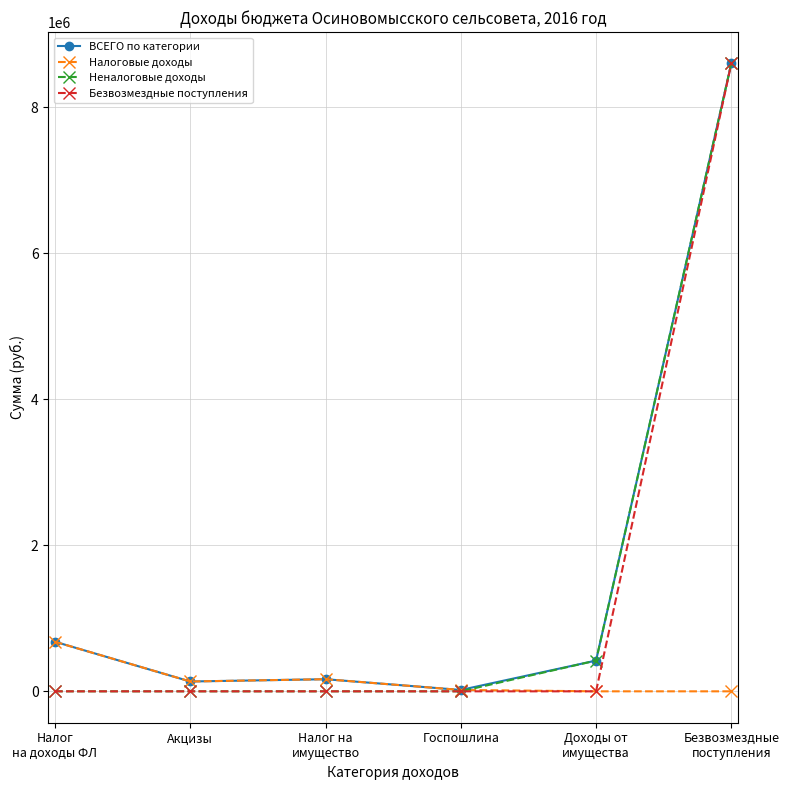

Is it true that Неналоговые доходы equals 2128048 at Безвозмездные
поступления?

False